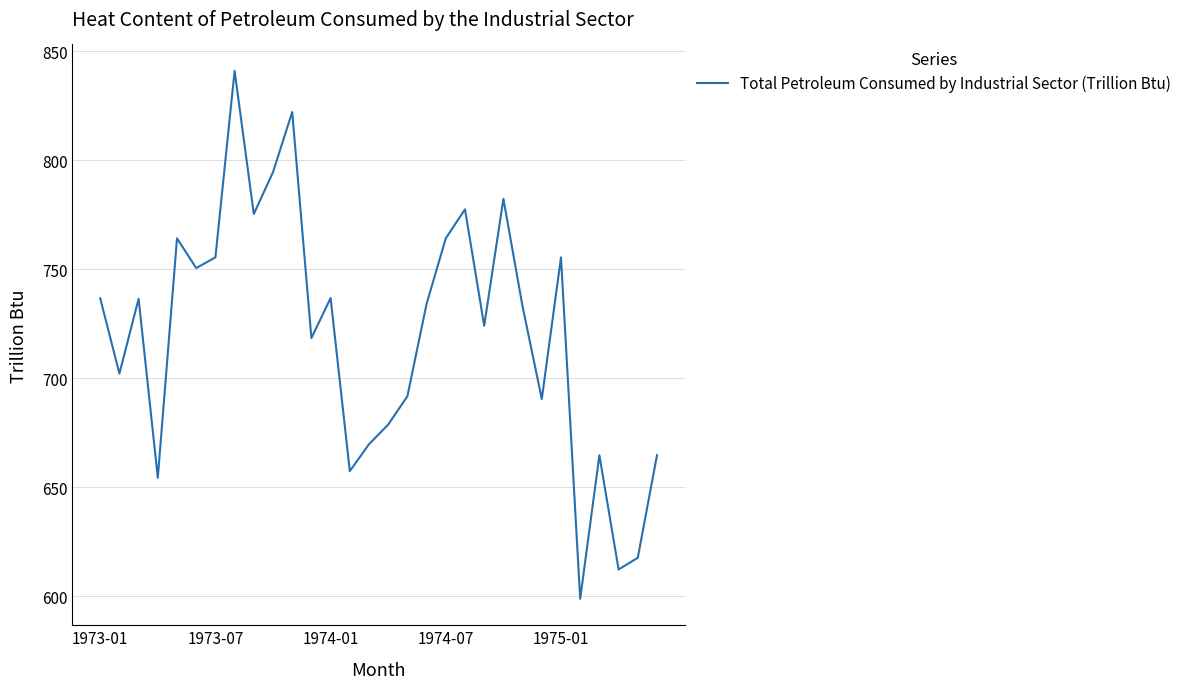

What is the difference between the maximum and minimum values?

242.2